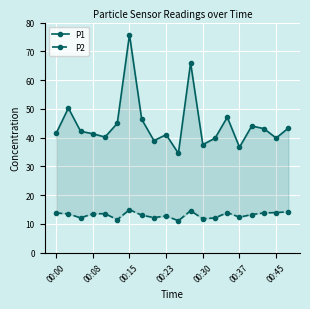

The value of P2 at 13 is 21.6. True or false?

False